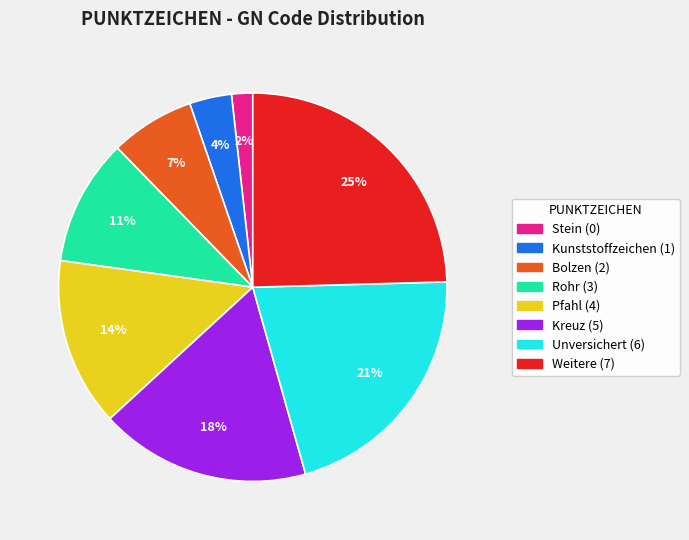

How many slices are in this pie chart?

8